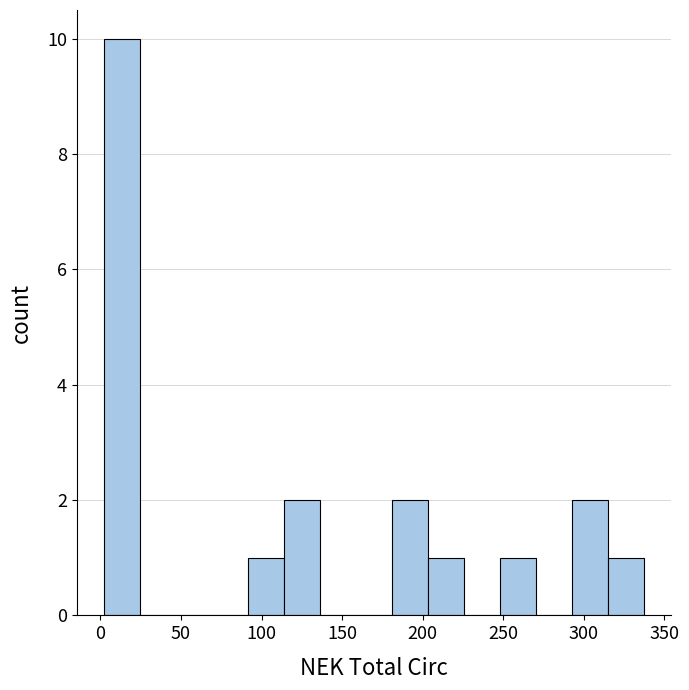

Over which range of the x-axis is the bar tallest?

0 to 25